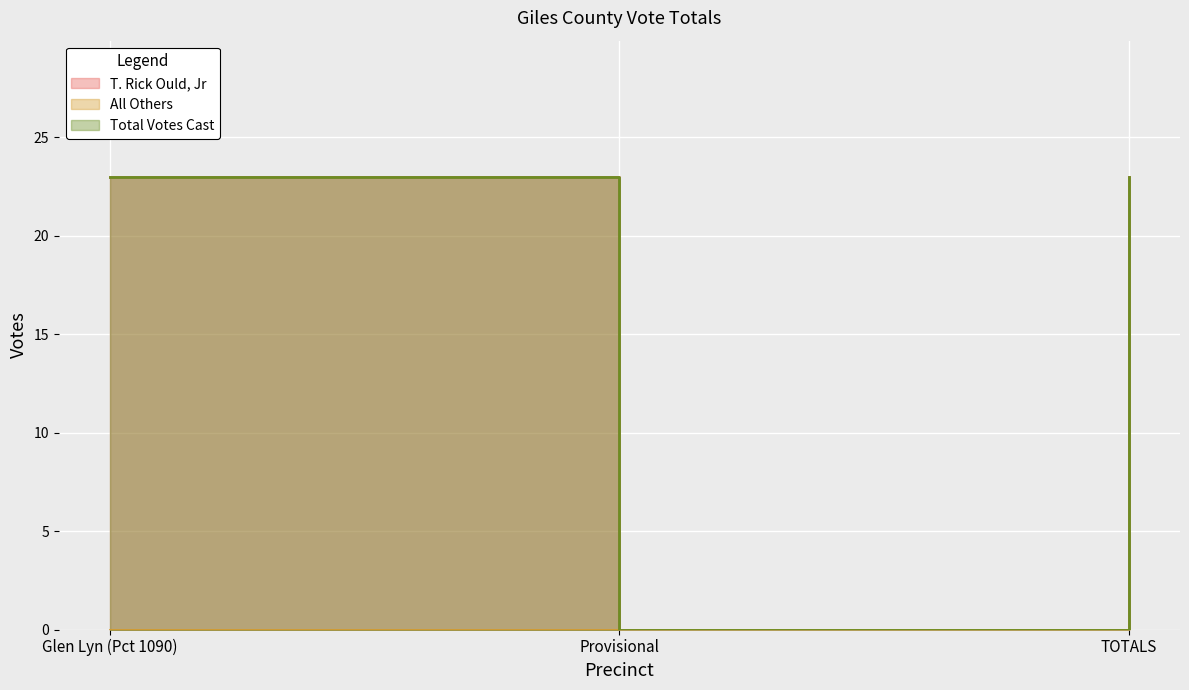

Rank the categories by T. Rick Ould, Jr value from highest to lowest.

Glen Lyn (Pct 1090), TOTALS, Provisional